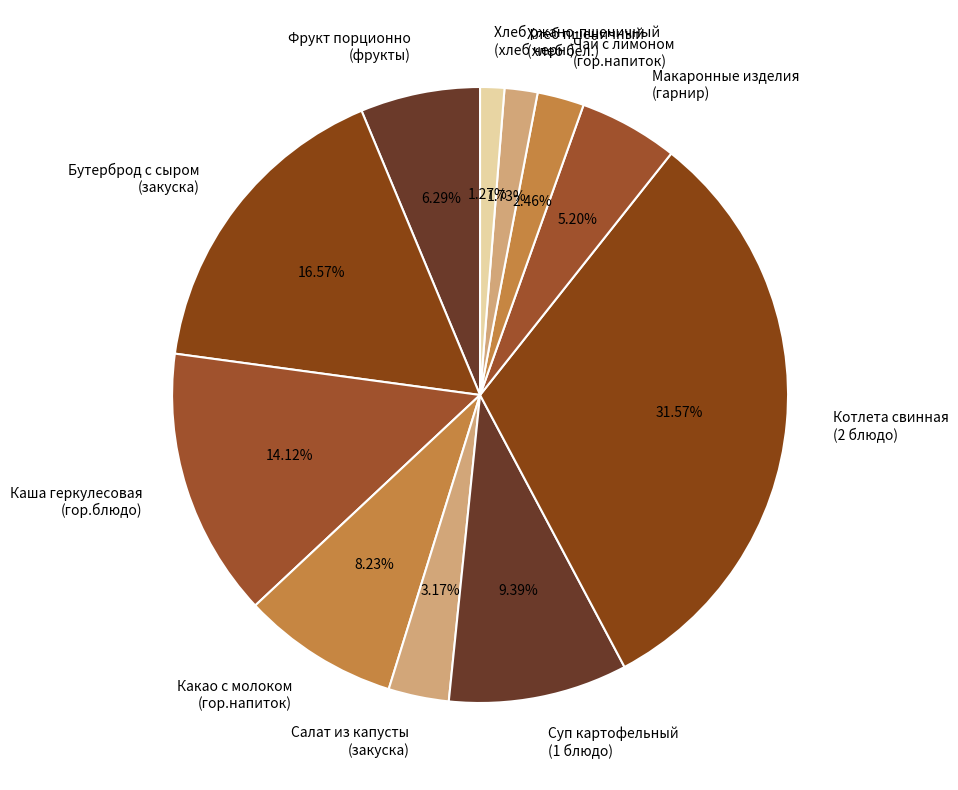

Between Каша геркулесовая (гор.блюдо) and Хлеб пшеничный (хлеб бел.), which is larger?

Каша геркулесовая (гор.блюдо)